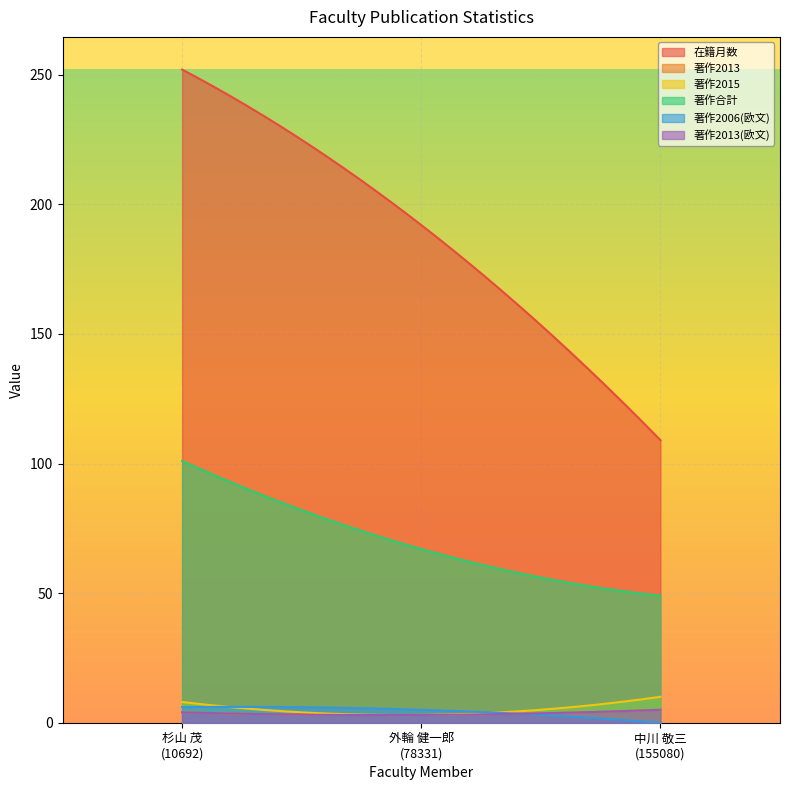

At how many categories does at least one series exceed 116?

2